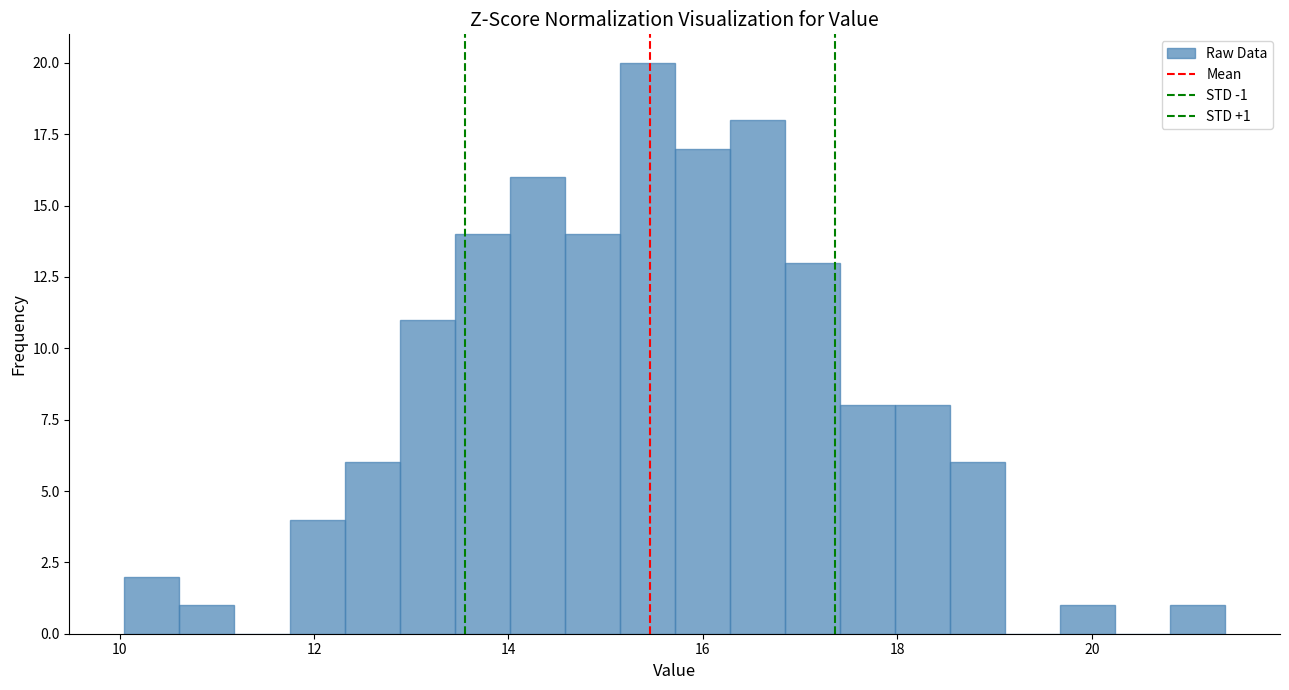

Read against the x-axis, roughly where is the centre of the tallest bar?

15.4